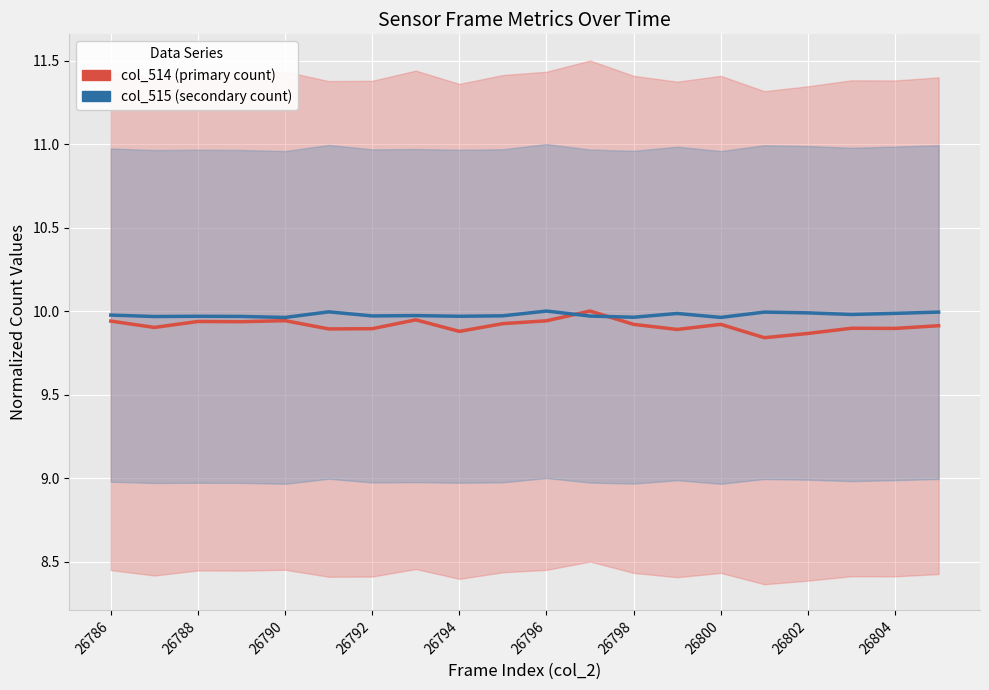

Which series has the widest spread of values?

col_514 (primary count)